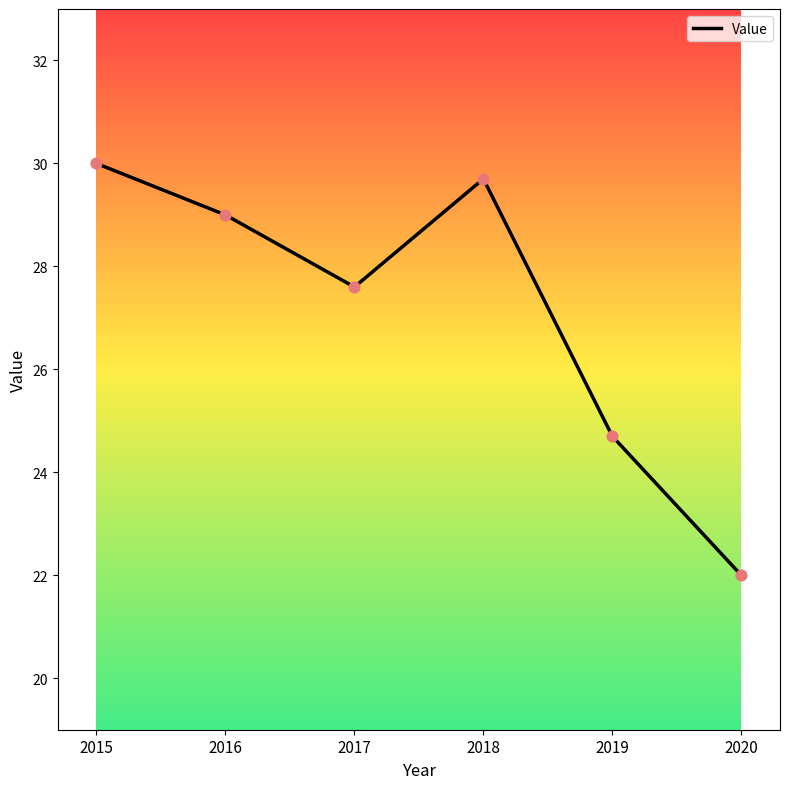

What is the ratio of the value at 2019 to the value at 2015?

0.8